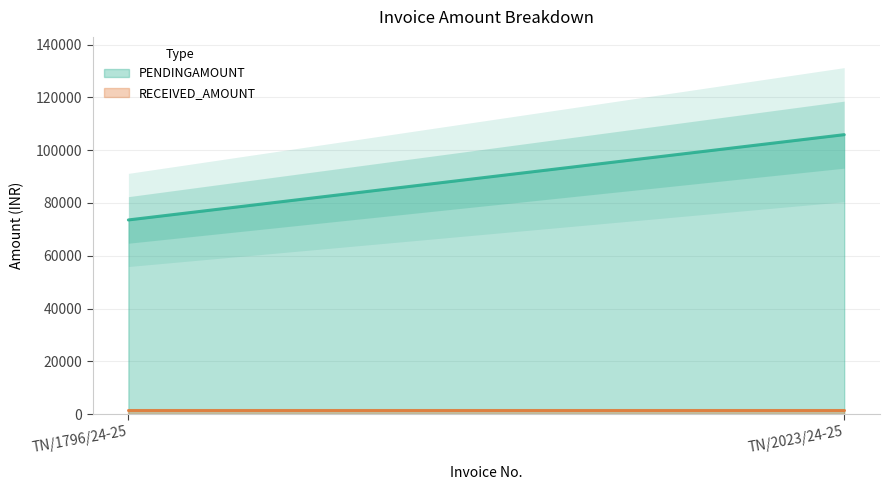

What are all the series names shown in the legend?

PENDINGAMOUNT, RECEIVED_AMOUNT